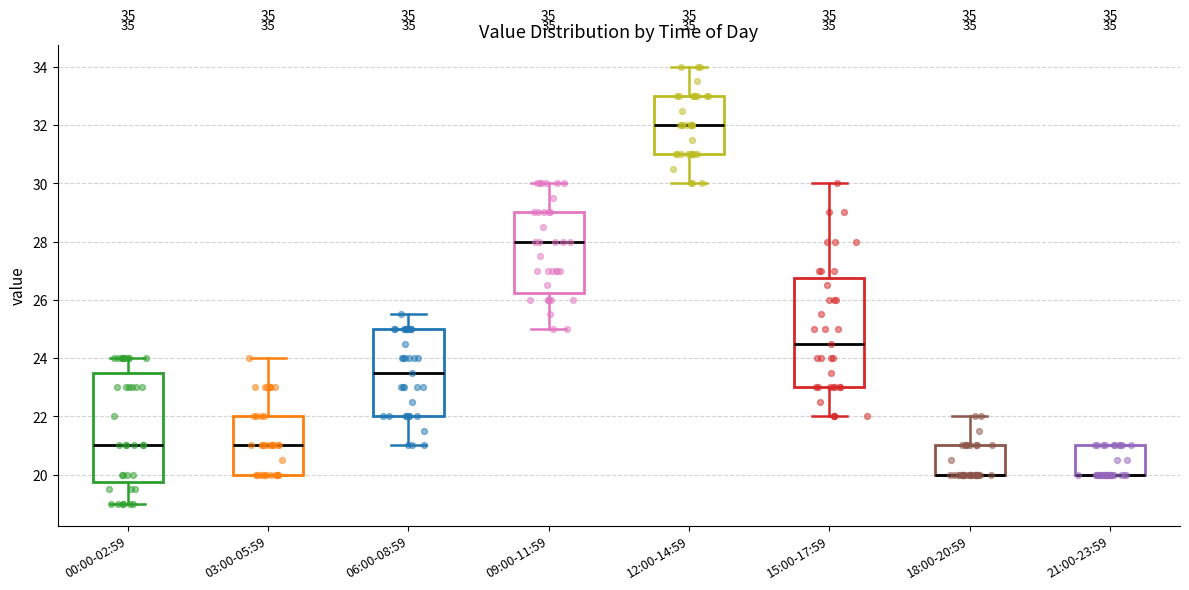

Where is the lower edge of the box for 00:00-02:59 on the y-axis? The values are not printed on the chart, so give them approximately, as read against the axis.

19.8